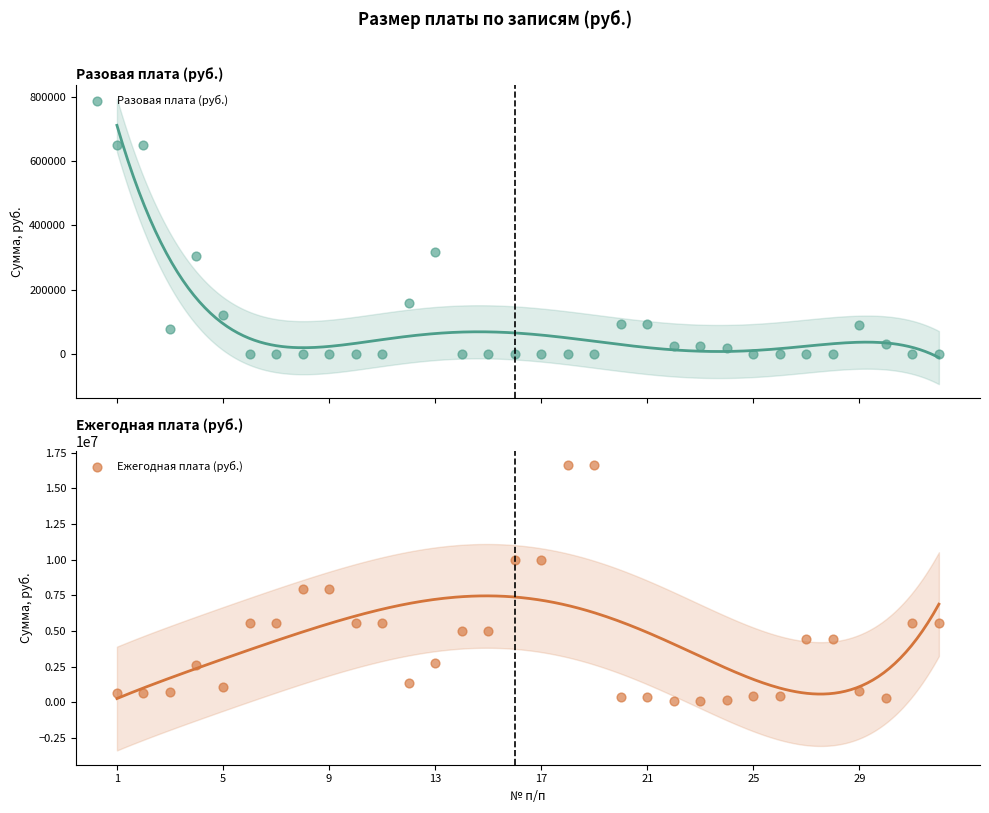

Is the value of Ежегодная плата (руб.) at 13 greater than the value of Разовая плата (руб.) at 16?

Yes